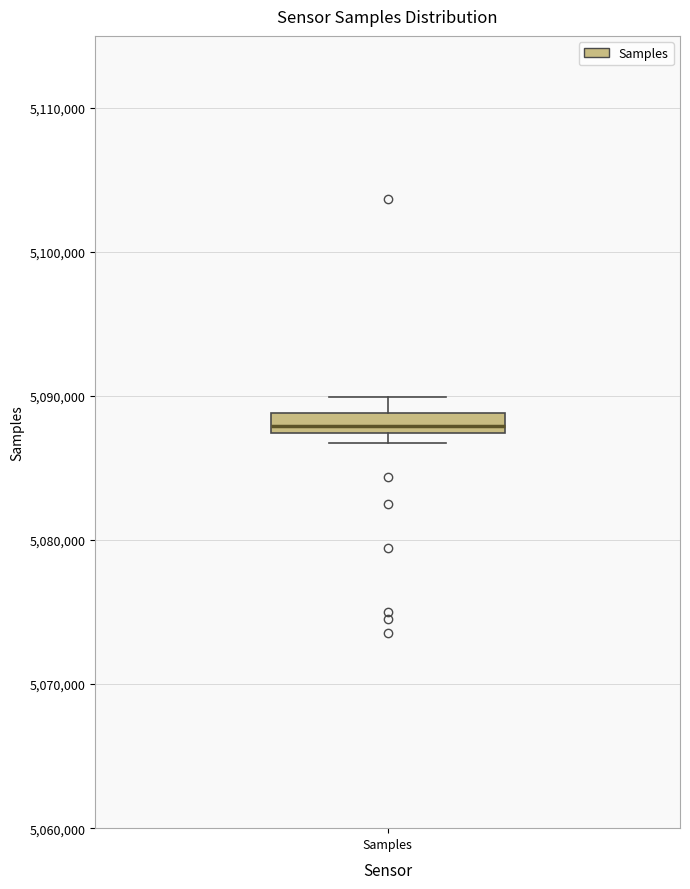

Where is the lower edge of the box for Samples on the y-axis? The values are not printed on the chart, so give them approximately, as read against the axis.

5087000